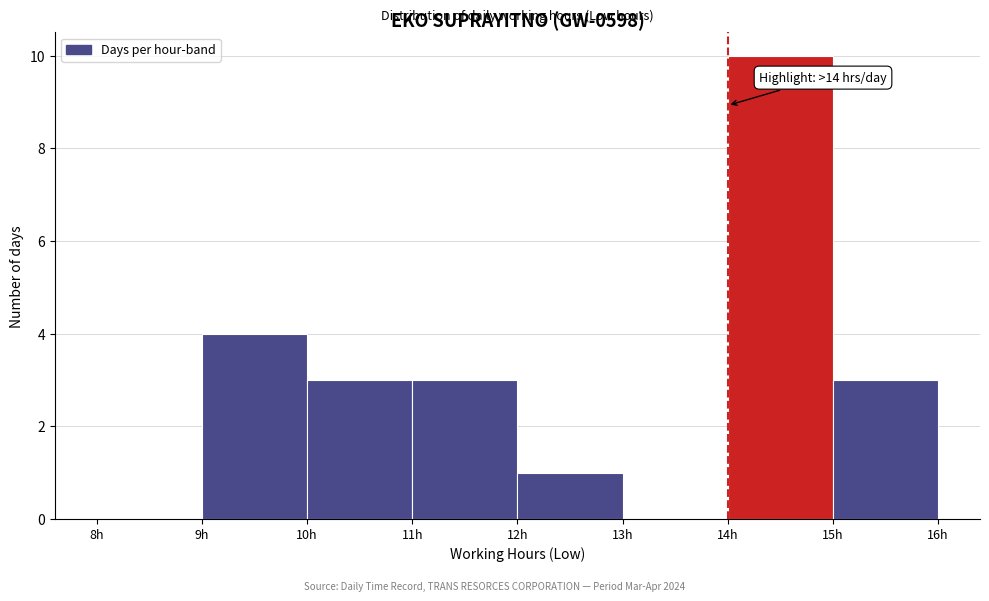

Which range on the x-axis has the tallest bar?

14 to 15